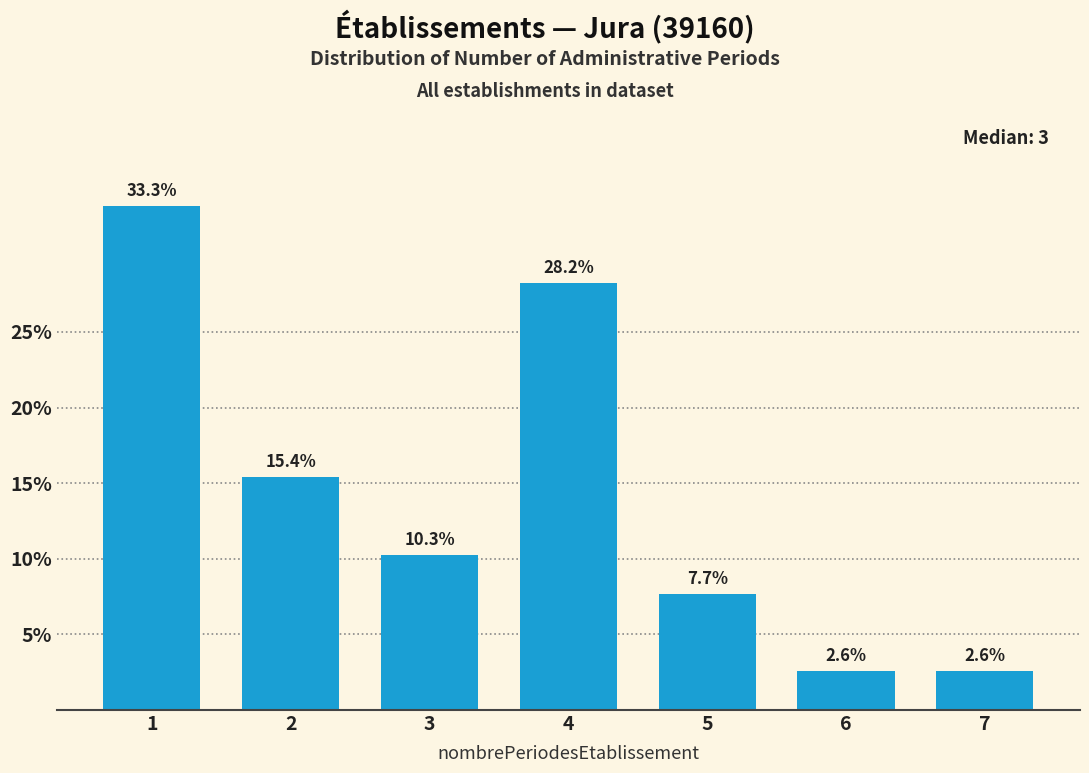

Reading left to right, list all the values displayed in this chart.

33.3	15.4	10.3	28.2	7.7	2.6	2.6